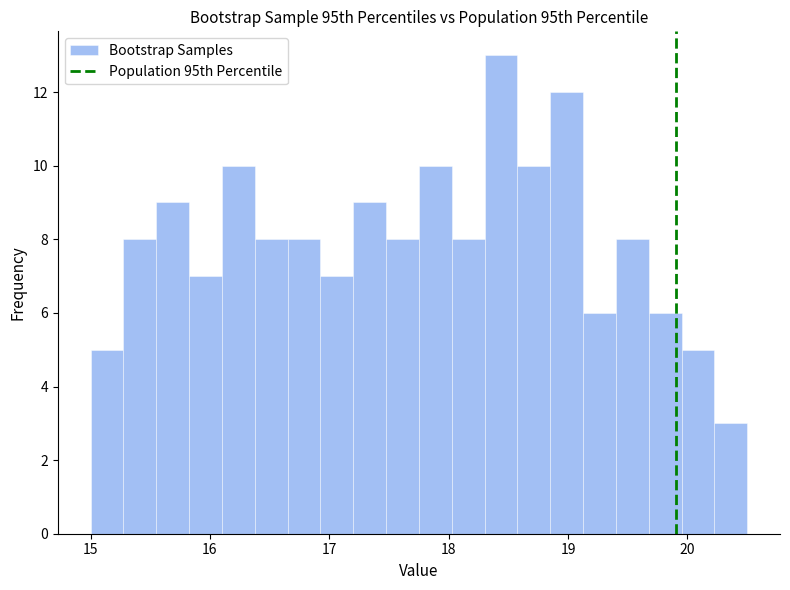

Around what value on the x-axis is the tallest bar? Give the approximate position of its centre, as read against the axis.

18.4